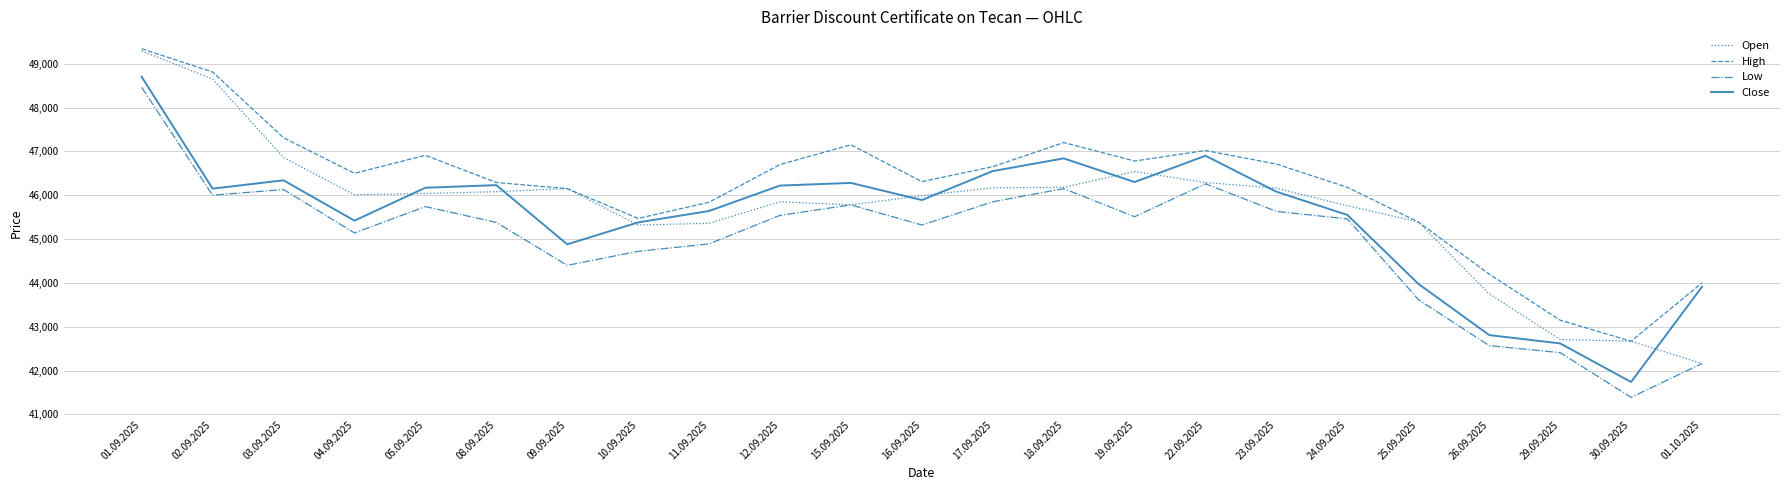

What is the difference between the highest and lowest values at 30.09.2025?

1280